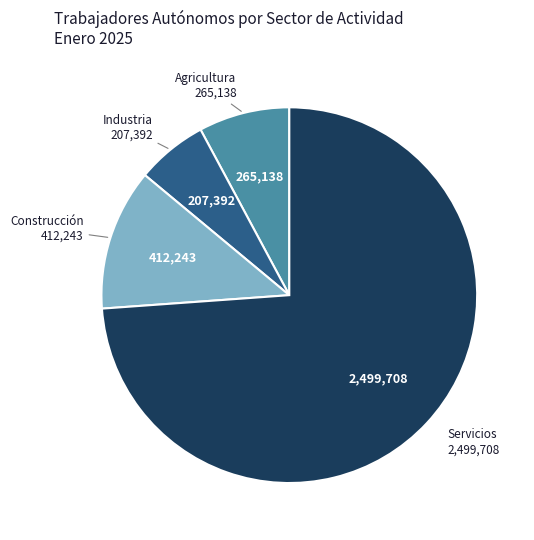

Which slice represents more than half of the pie?

Servicios